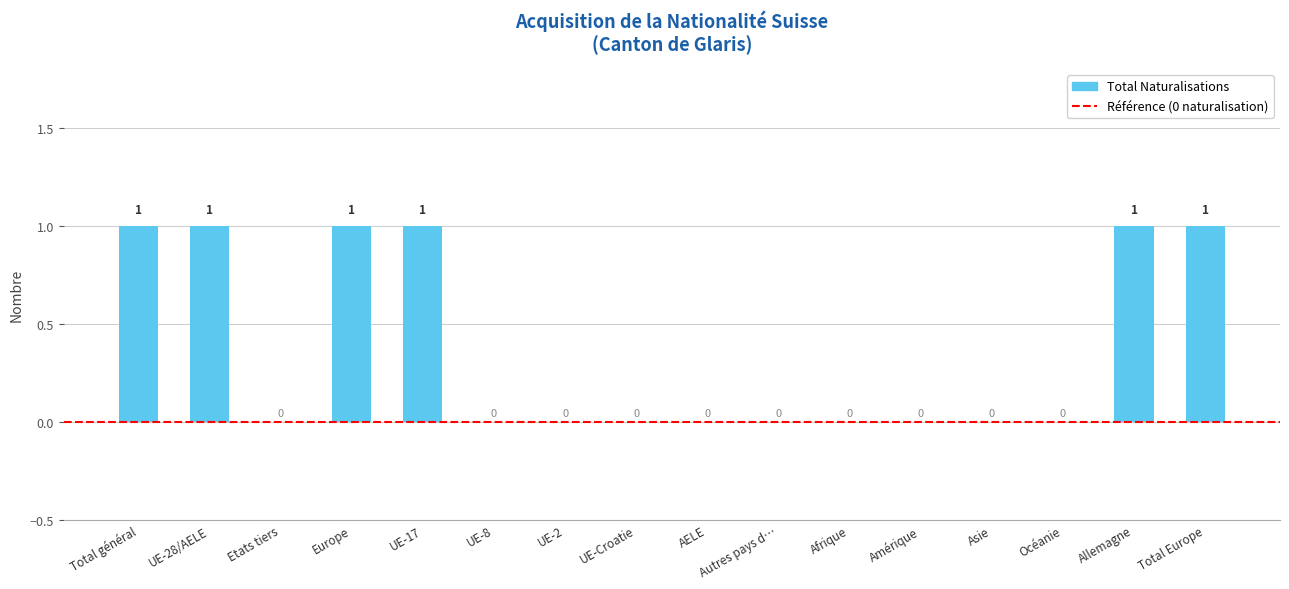

Is it true that the value at Océanie is 0?

True